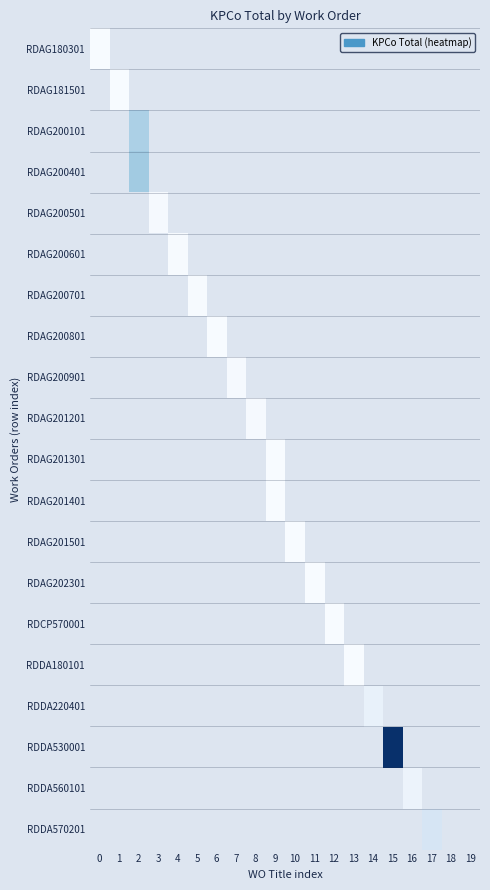

Between 19 and 15, which is larger?

19